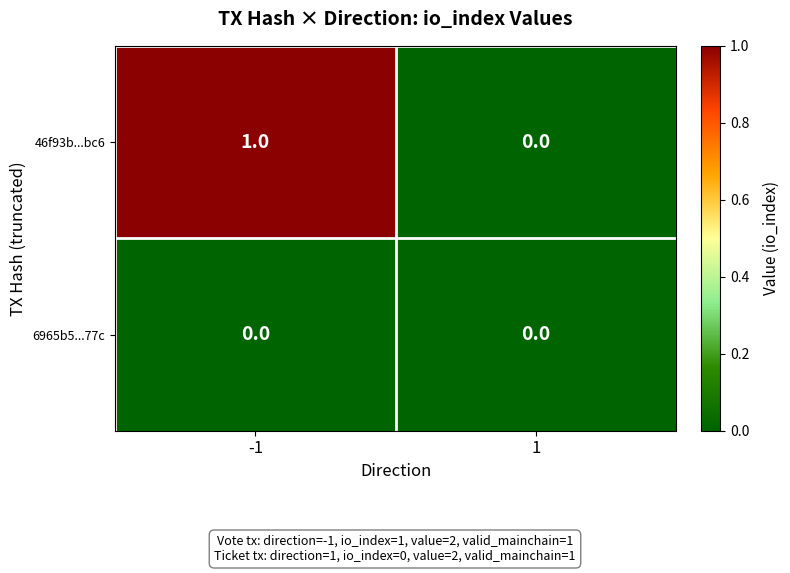

Which series changed the most between -1 and 1?

46f93b...bc6